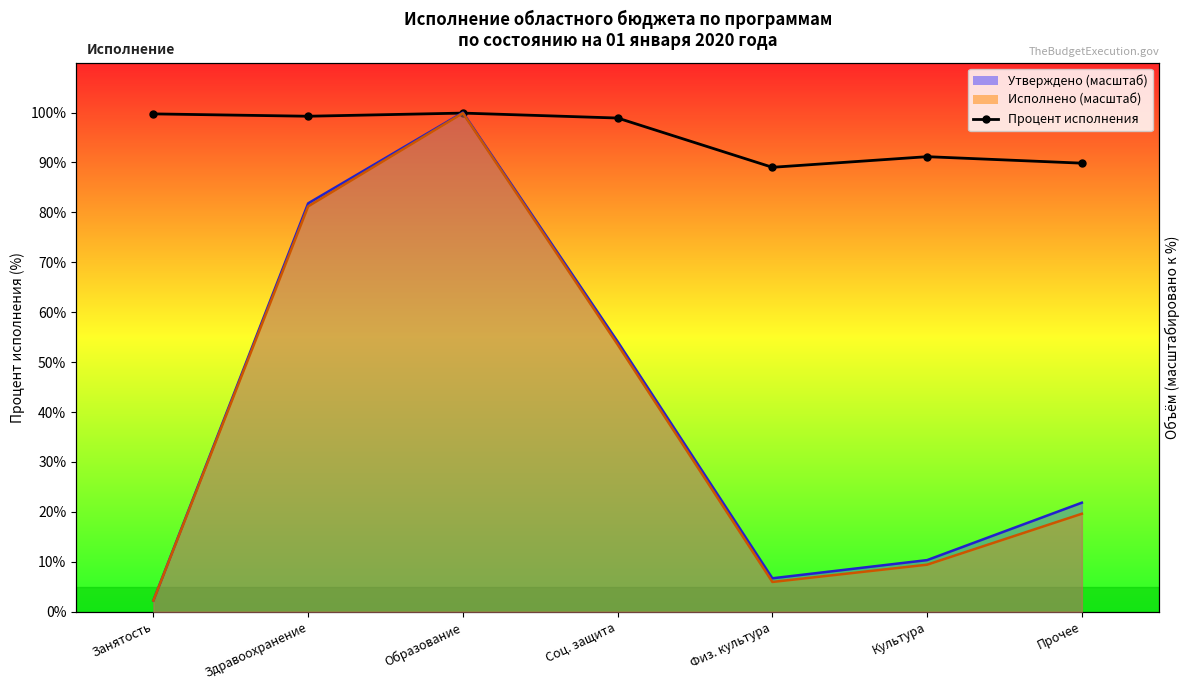

List the labels in order of value, largest first.

Образование, Занятость, Здравоохранение, Соц. защита, Культура, Прочее, Физ. культура